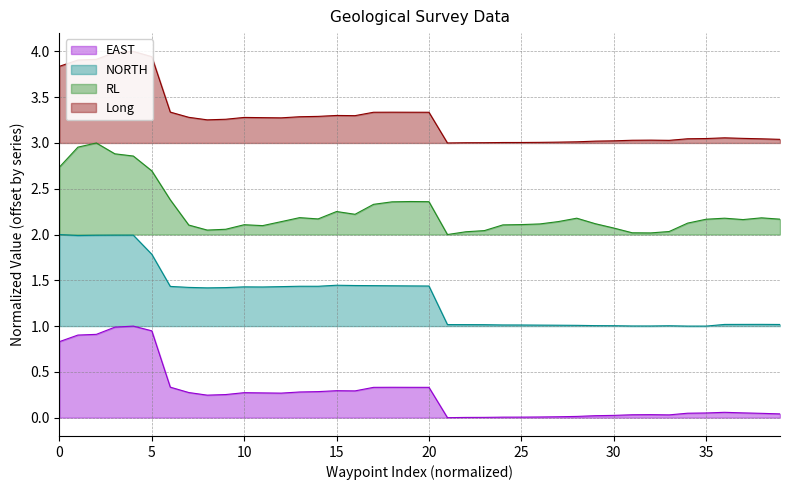

True or false: NORTH has a value of 0.5 at 30.

False